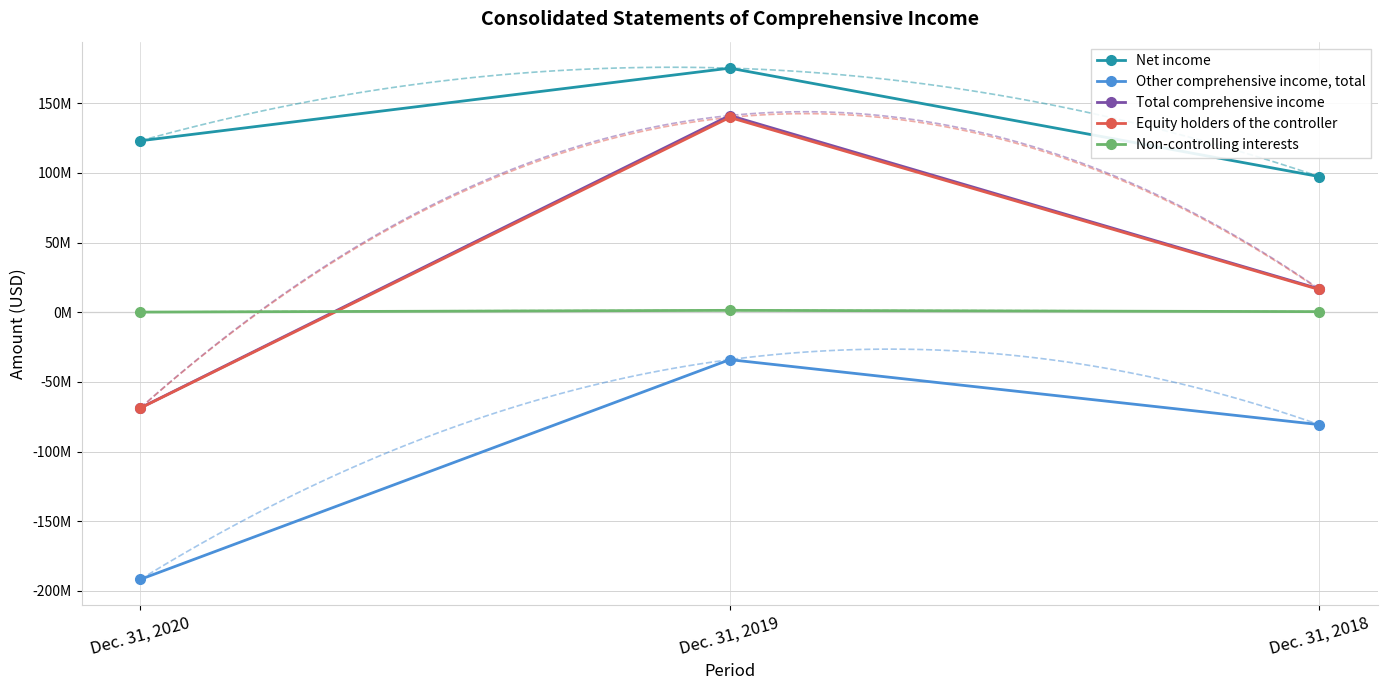

Rank the categories by Net income value from highest to lowest.

Dec. 31, 2019, Dec. 31, 2020, Dec. 31, 2018